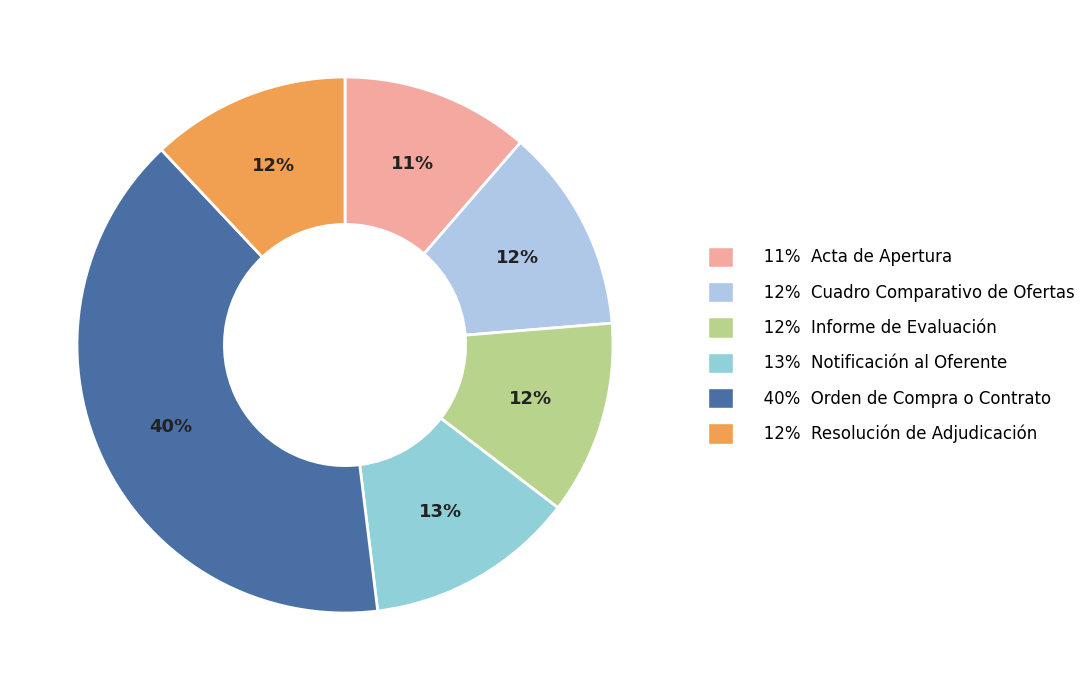

How many slices are in this pie chart?

6